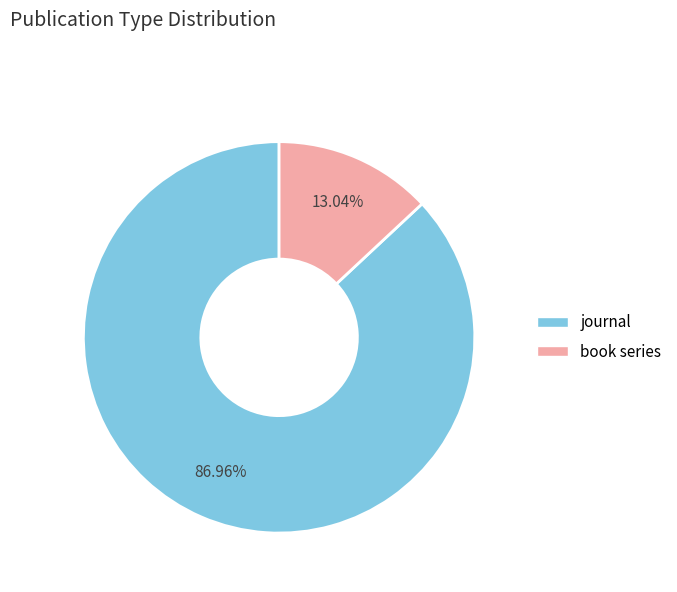

Rank the categories by value from lowest to highest.

book series, journal